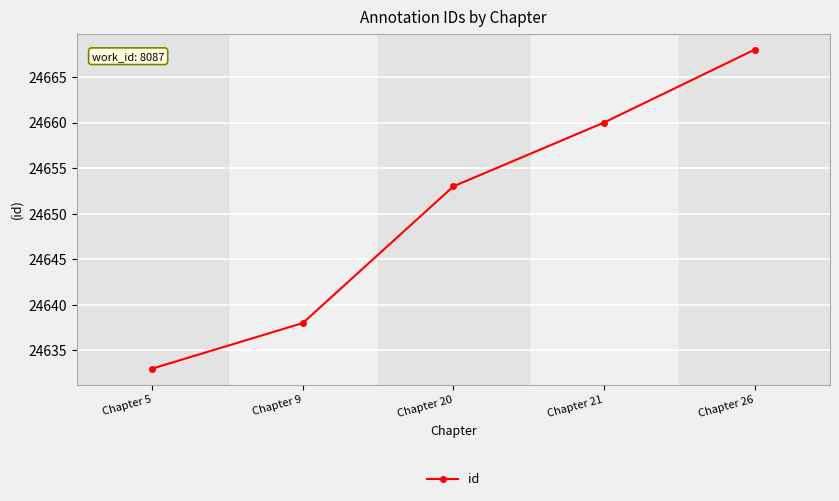

Where is the data nearest to the value 24650?

Chapter 20